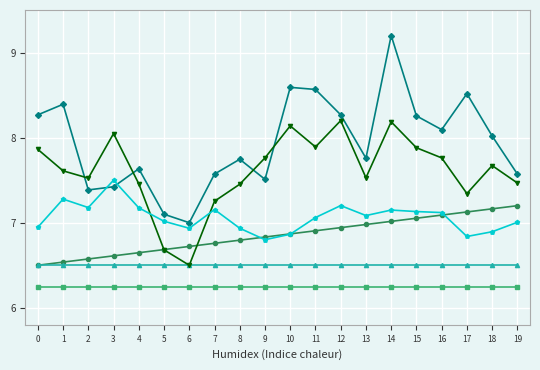

Is this an area chart (filled region under the line)?

No